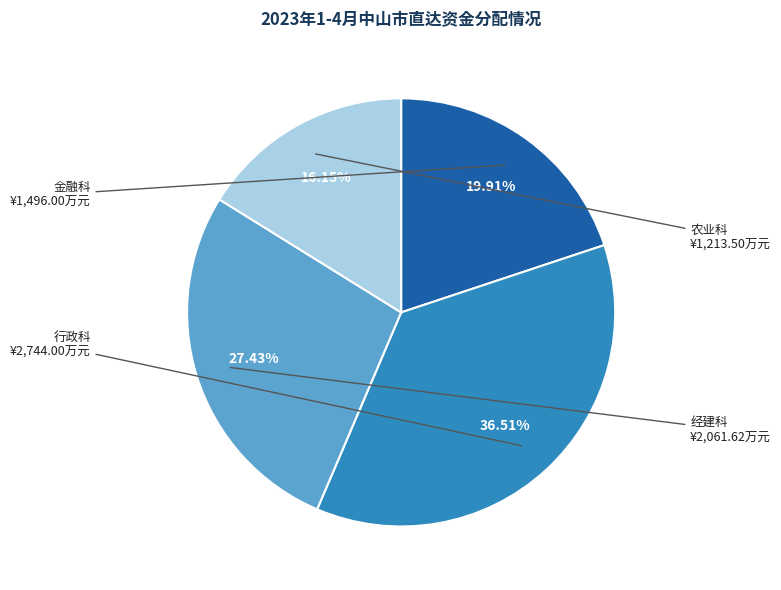

Is there a majority slice in this chart?

No